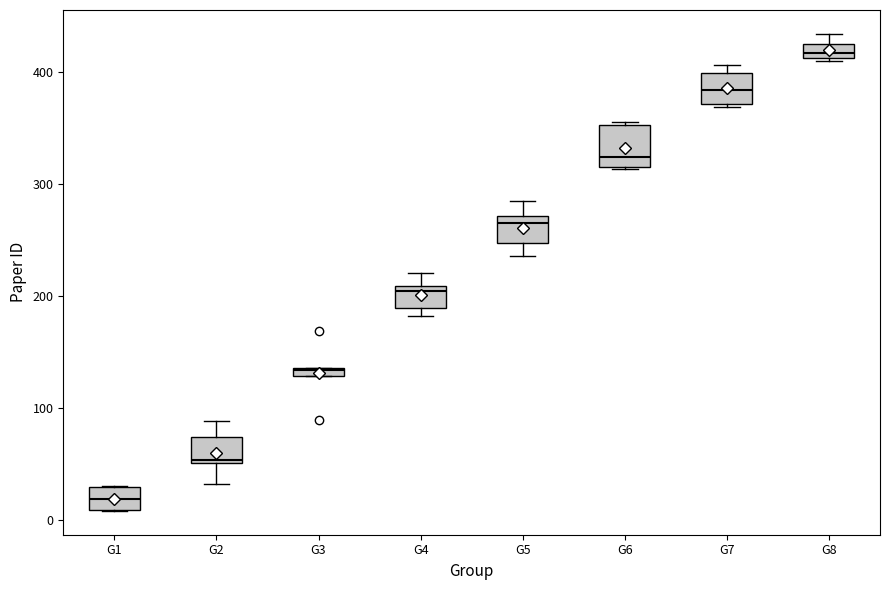

Where is the lower edge of the box for G4 on the y-axis? The values are not printed on the chart, so give them approximately, as read against the axis.

190